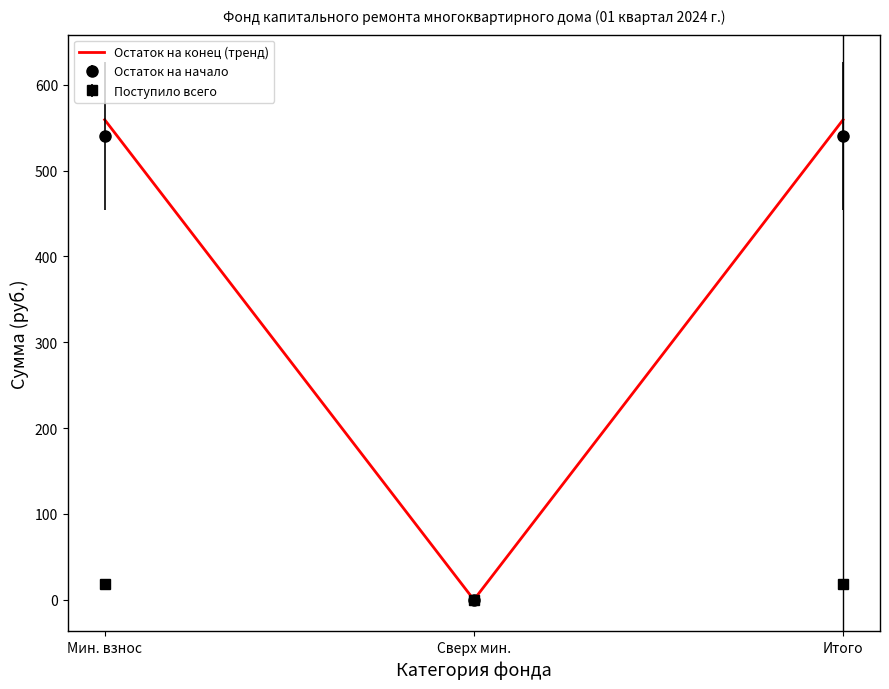

Which label corresponds to the smallest value in the chart?

Сверх мин.